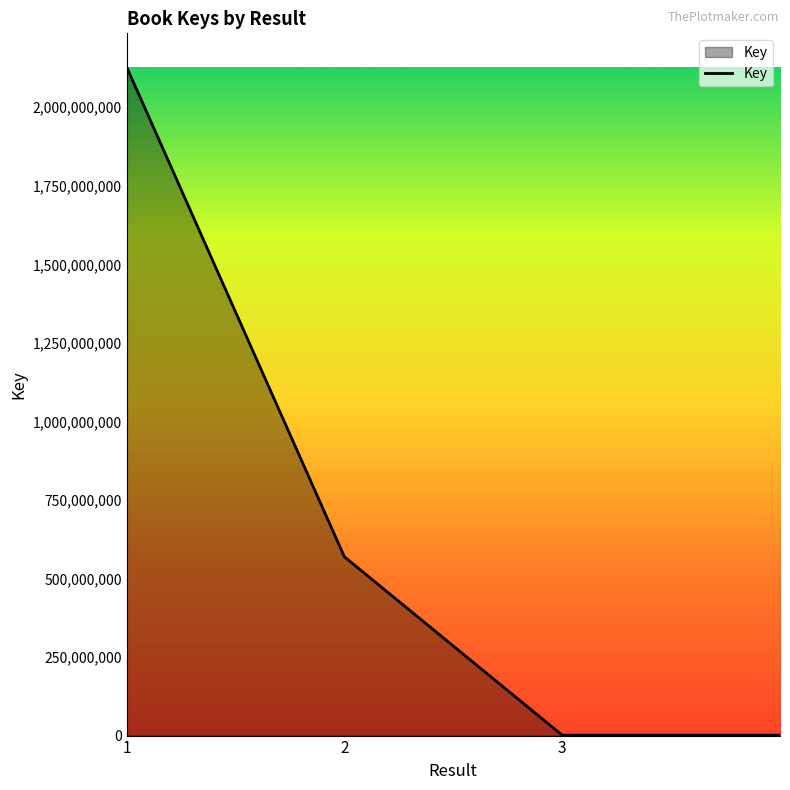

True or false: the data has more than 0 interior local peaks.

False